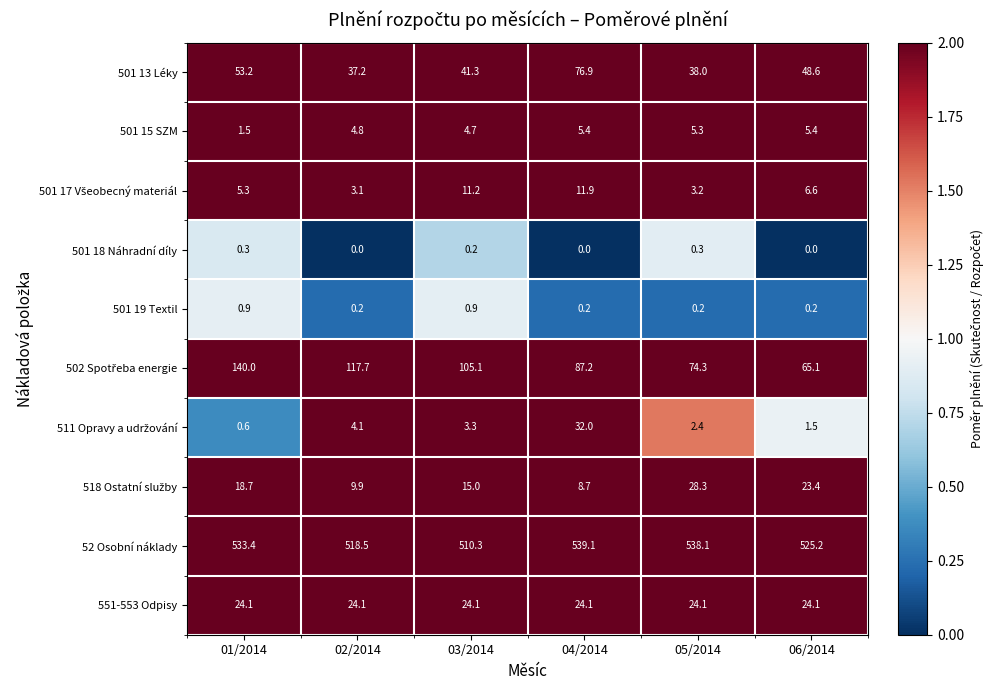

What is the average value of the 551-553 Odpisy series?

24.1